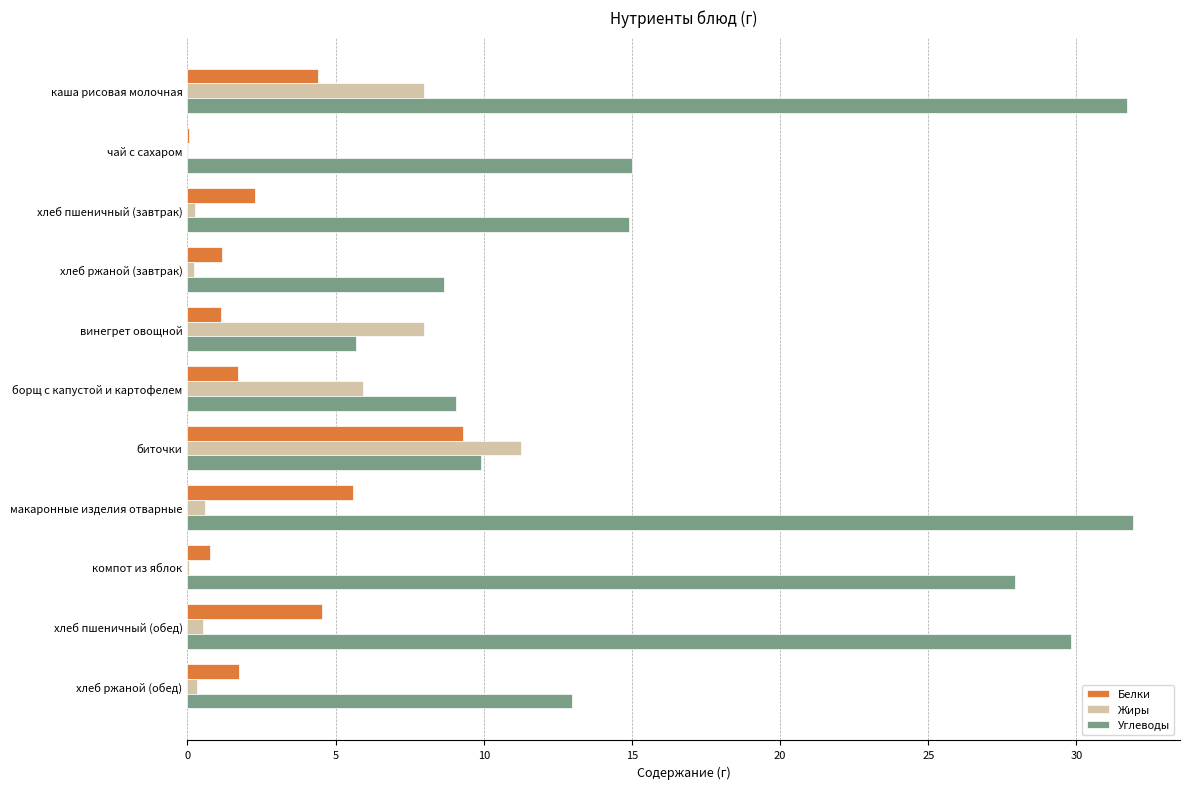

What is the average value of the Жиры series?

3.2